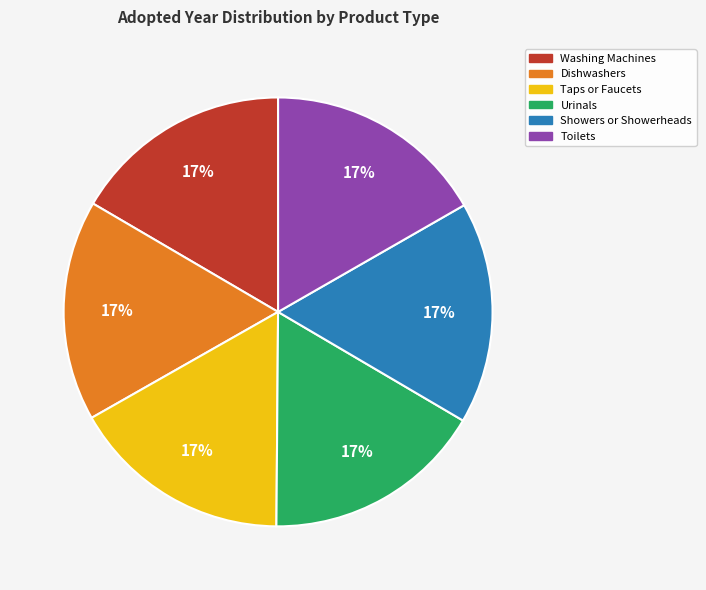

To the nearest percent, what is the average slice percentage?

17%